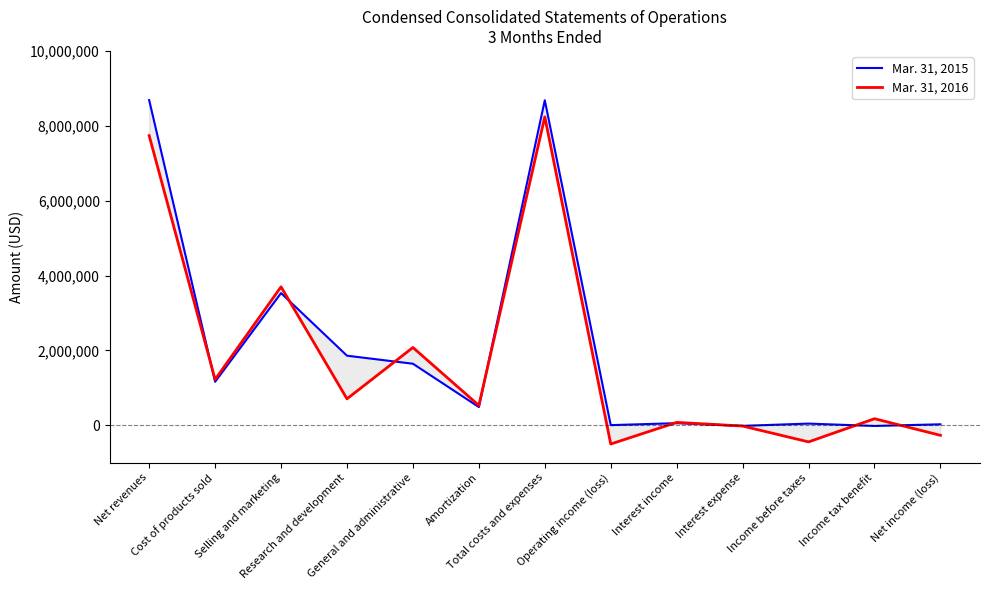

What is the sum of all Mar. 31, 2015 values?

26150082